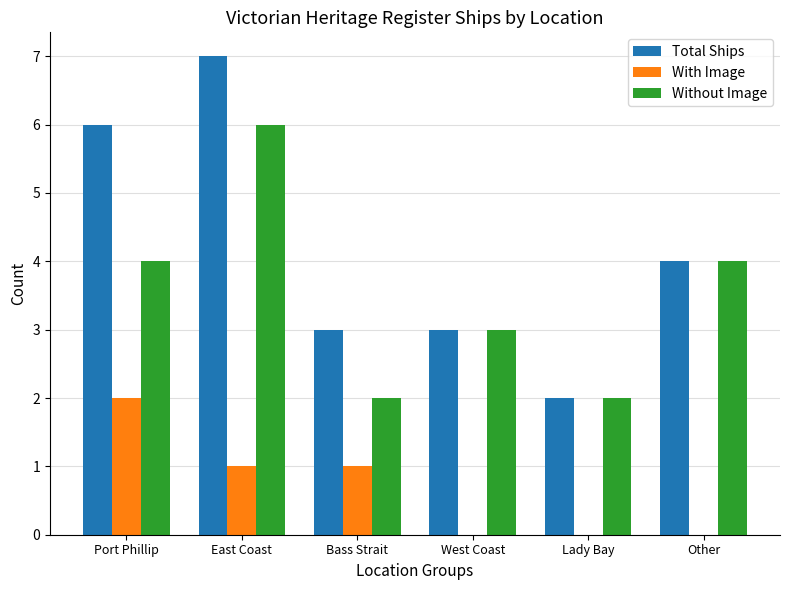

At which label does With Image first exceed 1?

Port Phillip